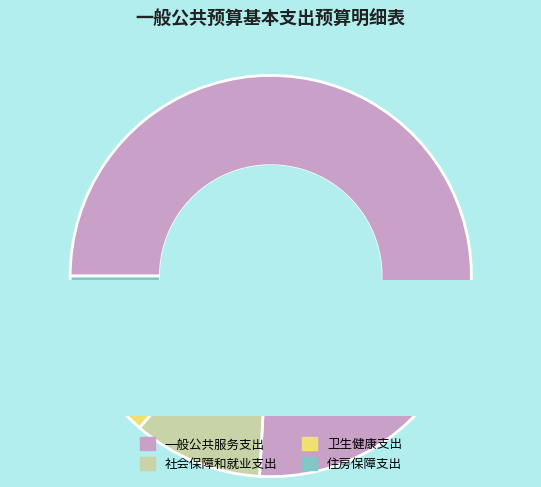

Combined, what portion of the pie is 住房保障支出 and 社会保障和就业支出?

17.6%